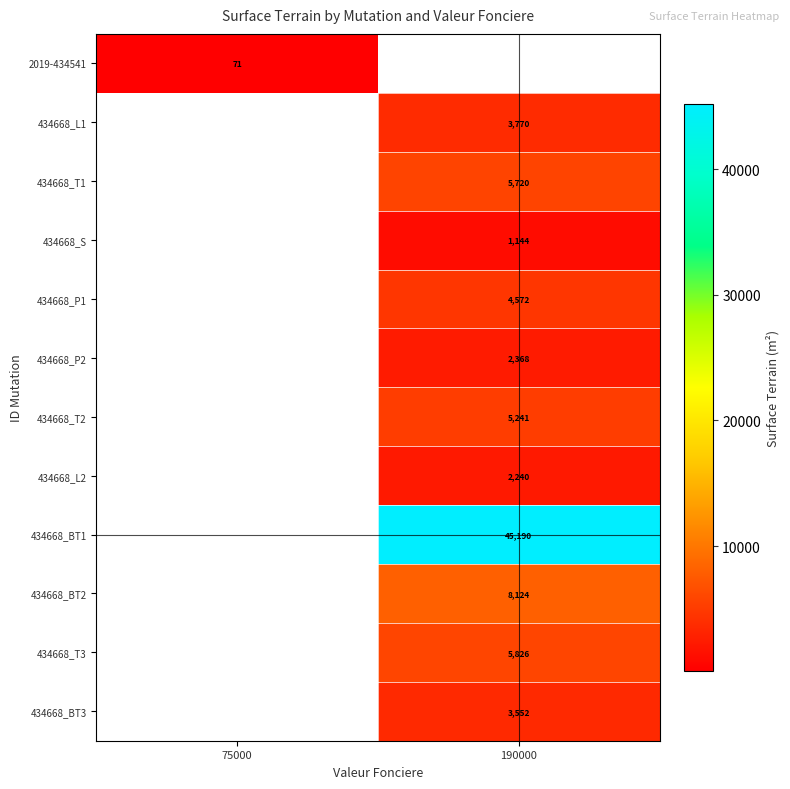

The 434668_P1 series shows 6113 at 190000. True or false?

False